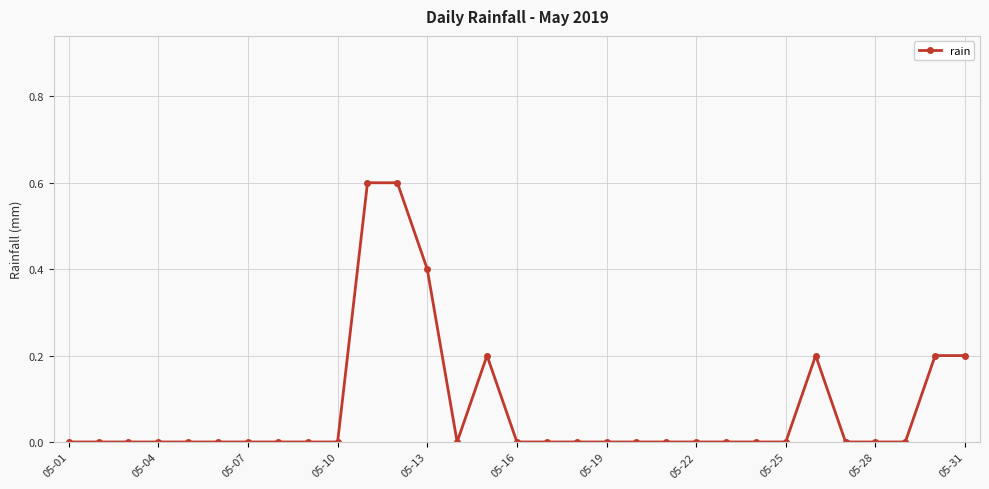

What is the sum of all values?

2.4